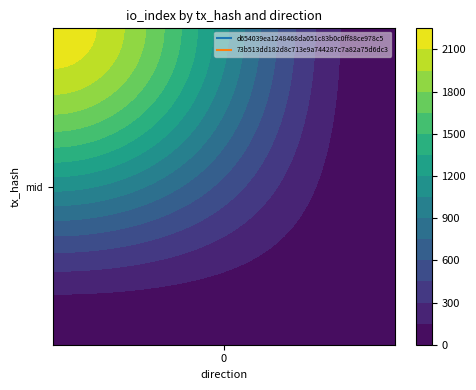

What is the maximum value for 73b513dd182d8c713e9a744287c7a82a75d6dc3?

4